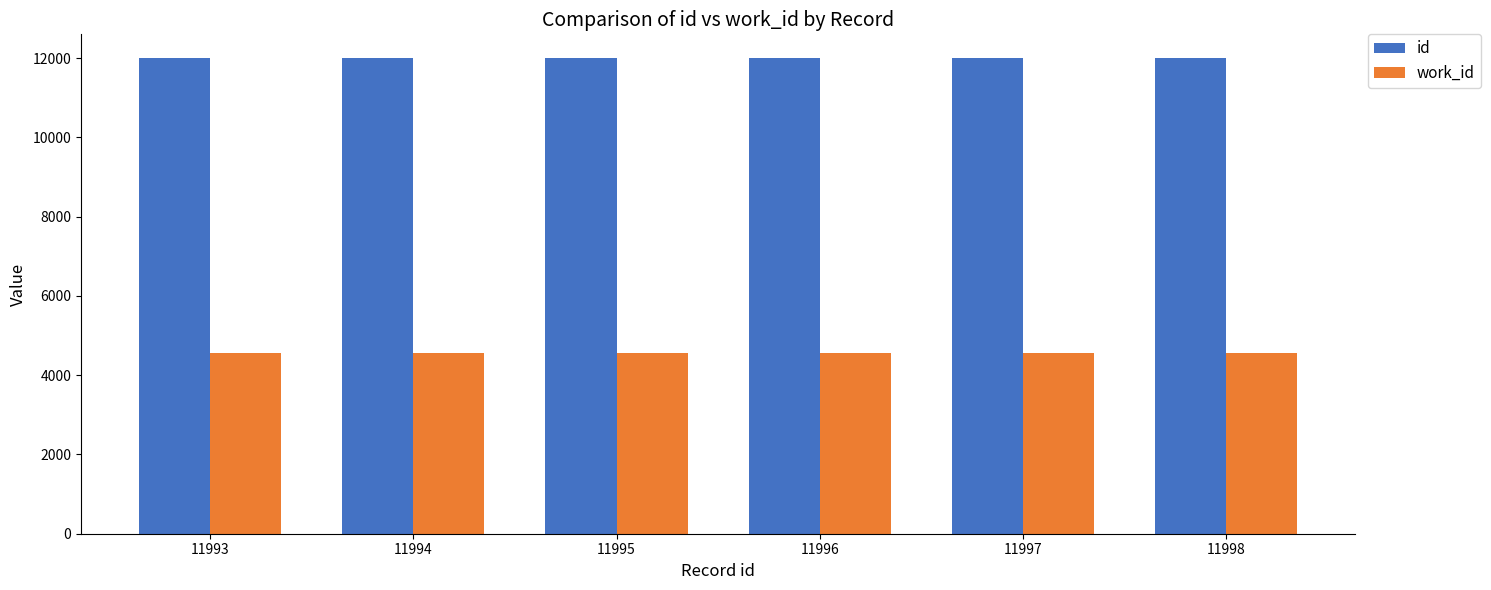

Is the value of id at 11994 greater than the value of work_id at 11994?

Yes